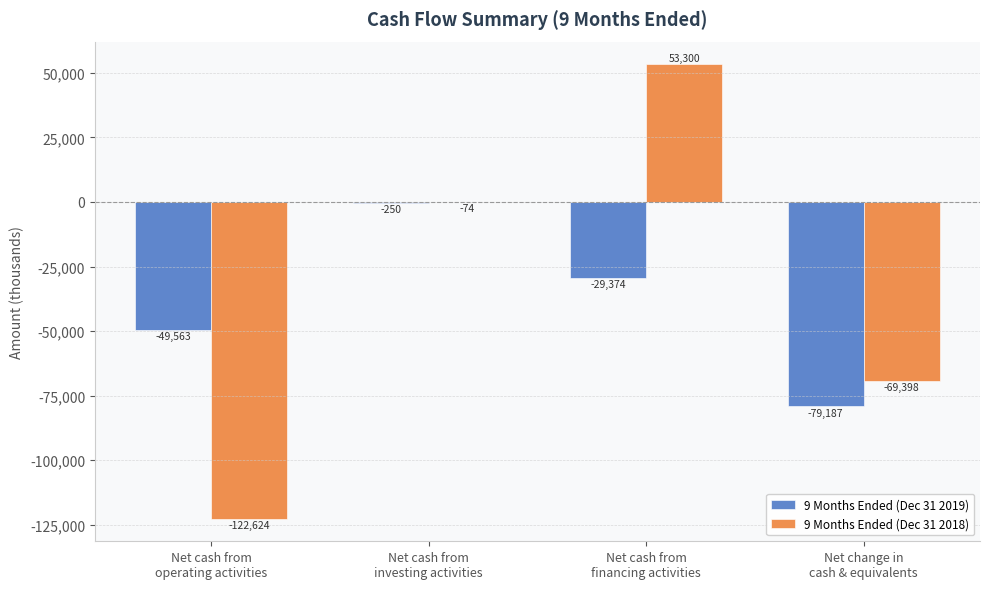

What is the maximum value shown in the chart?

53300